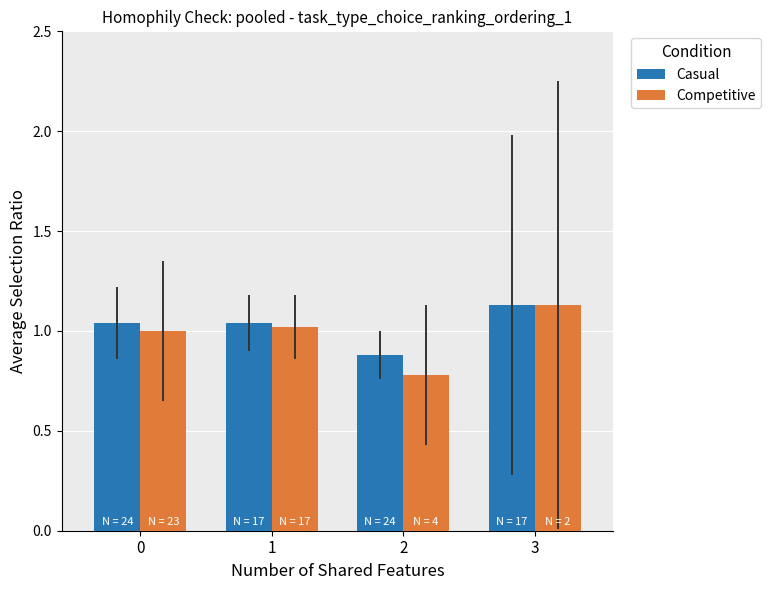

Are the bars grouped side by side (vs. stacked)?

Yes